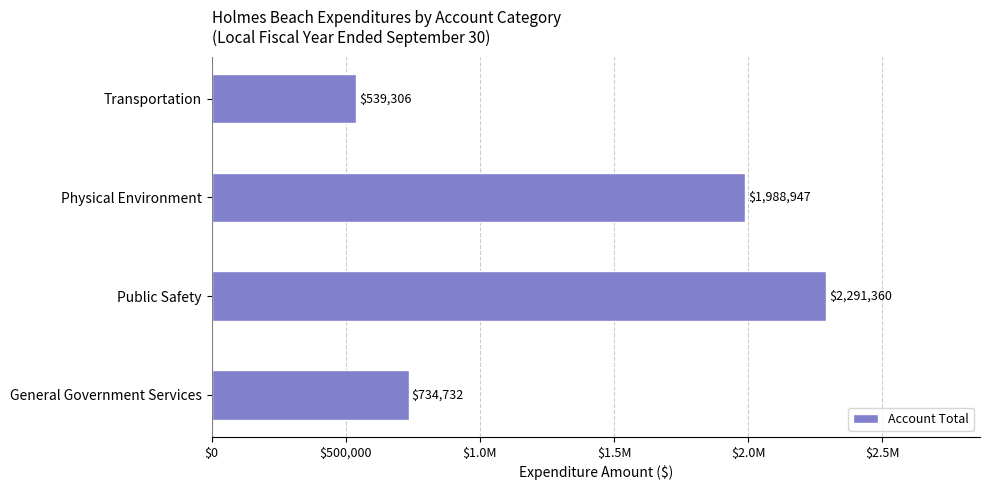

Are the bars horizontal?

Yes